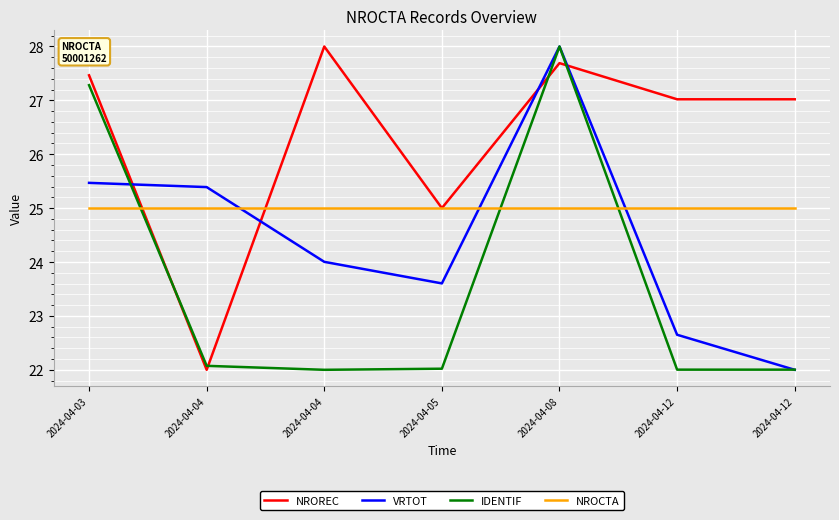

What are all the series names shown in the legend?

NROREC, VRTOT, IDENTIF, NROCTA